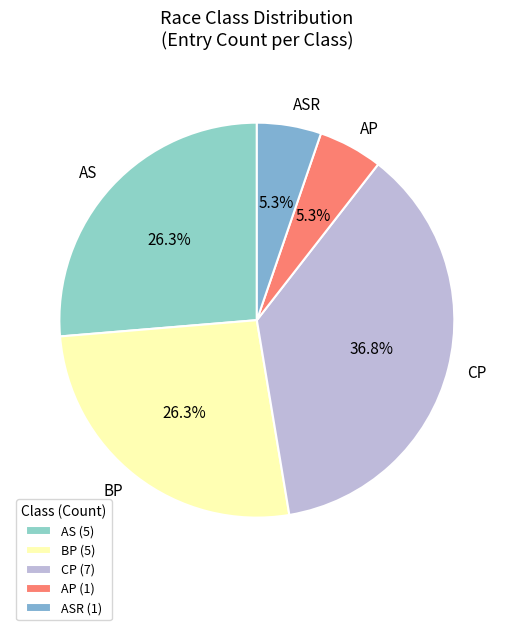

How many segments does this pie chart have?

5